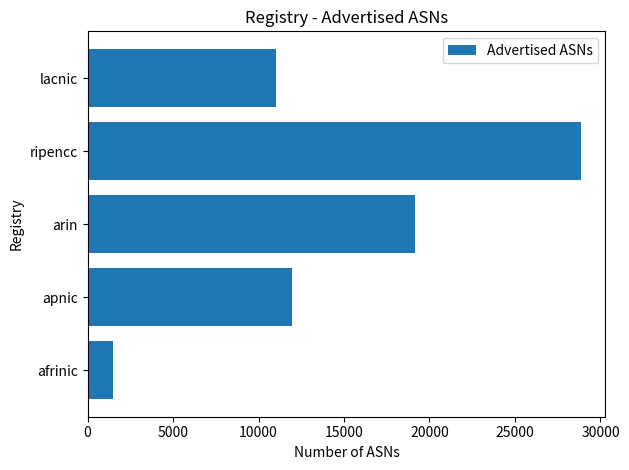

How many bars are there in total?

5